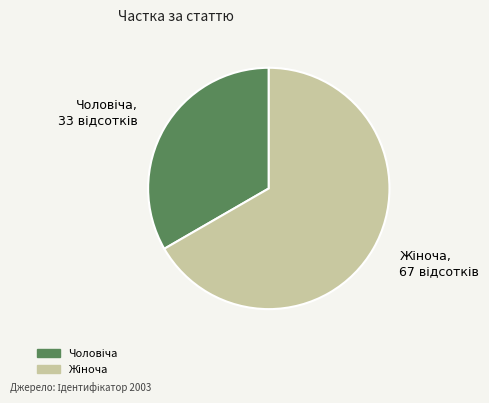

Is there any slice that represents more than half of the pie?

Yes